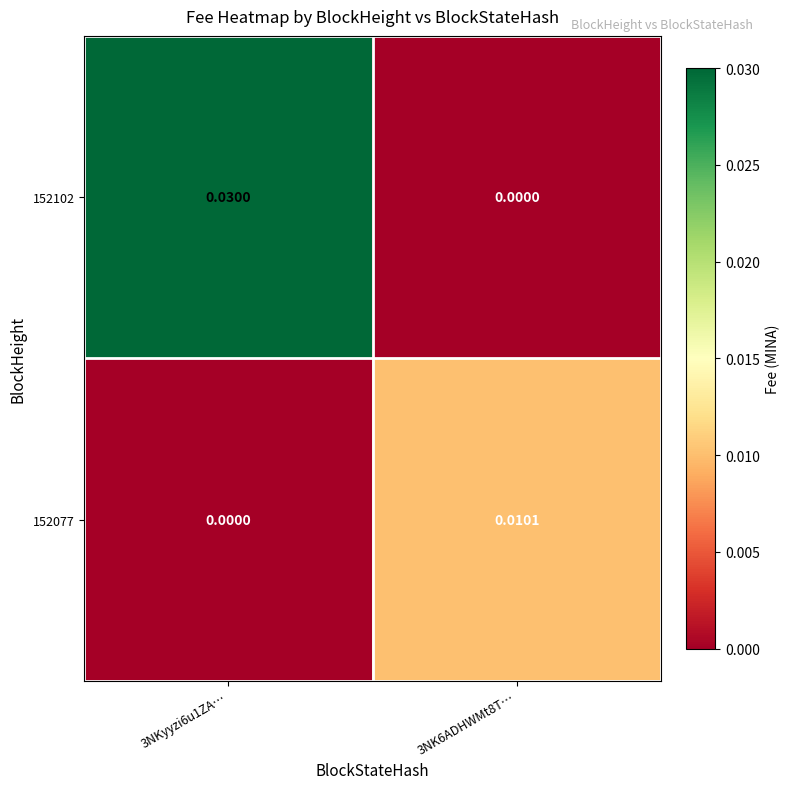

Is the value of 152077 at 3NK6ADHWMt8T… greater than the value of 152102 at 3NKyyzi6u1ZA…?

No